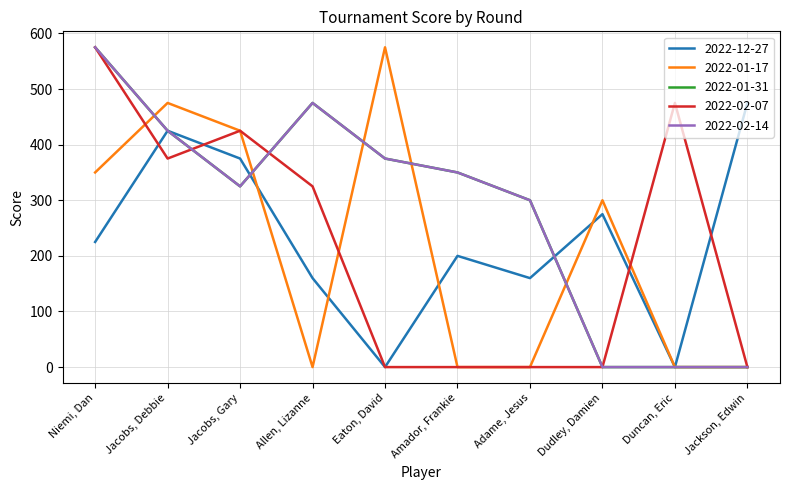

What is the difference between the second highest and second lowest values in the 2022-02-07 series?

475